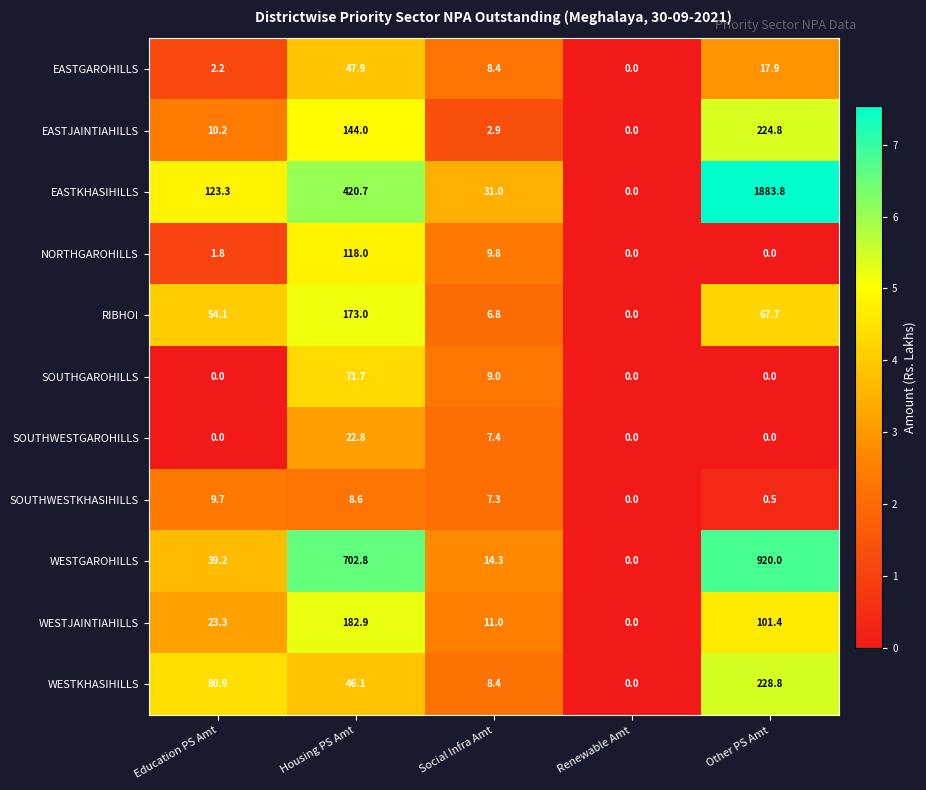

What is the greatest value displayed?

1883.8